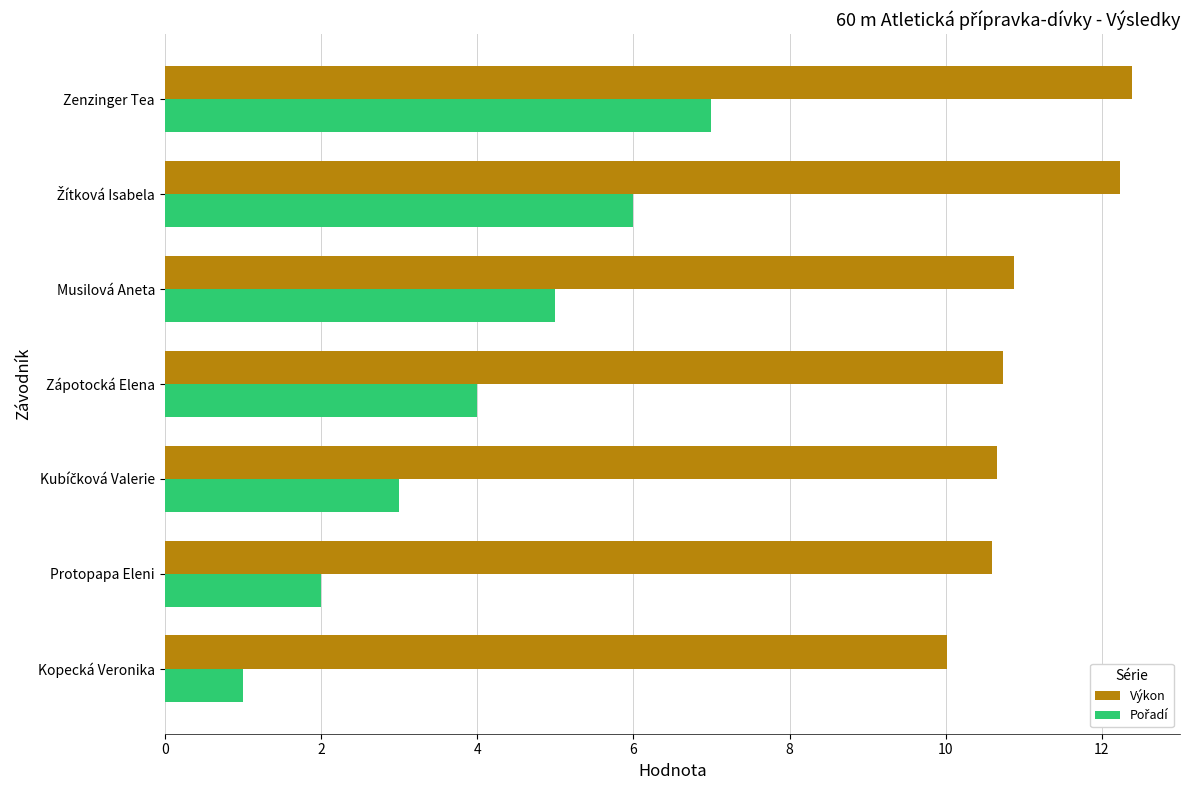

What is the sum of all Výkon values?

77.5